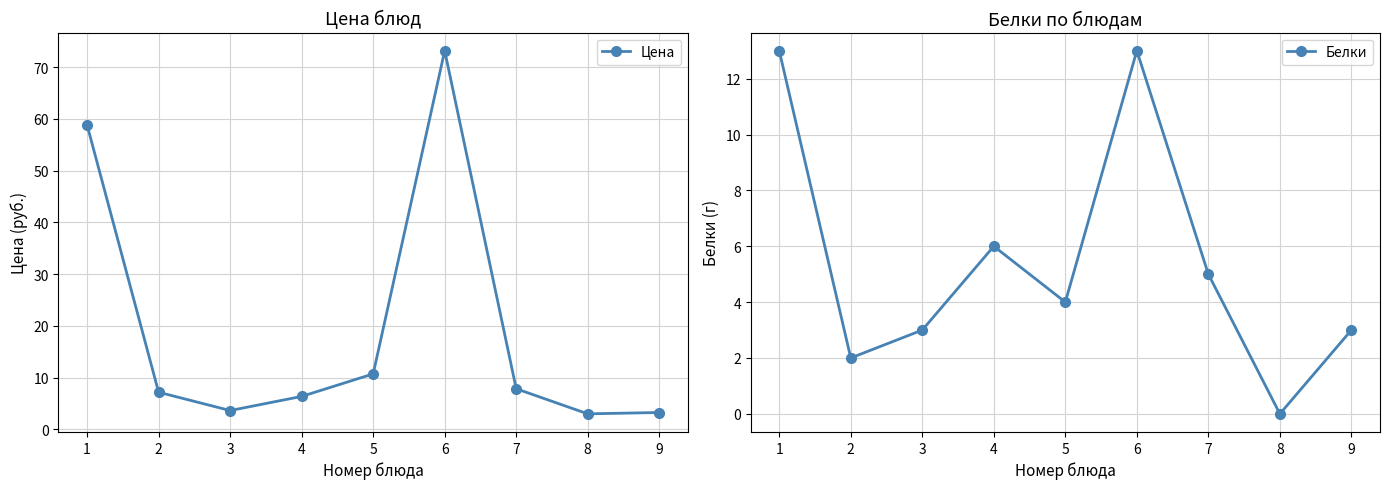

What is the difference between the second highest and second lowest values in the Цена series?

55.6